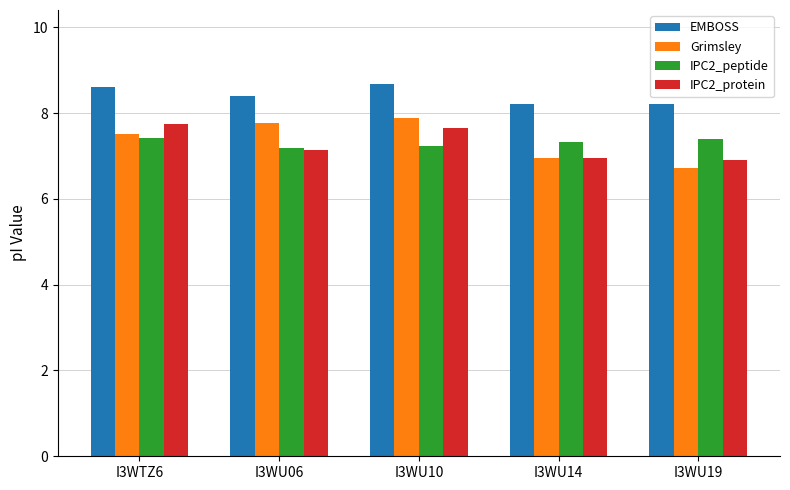

At how many categories does at least one series exceed 8?

5